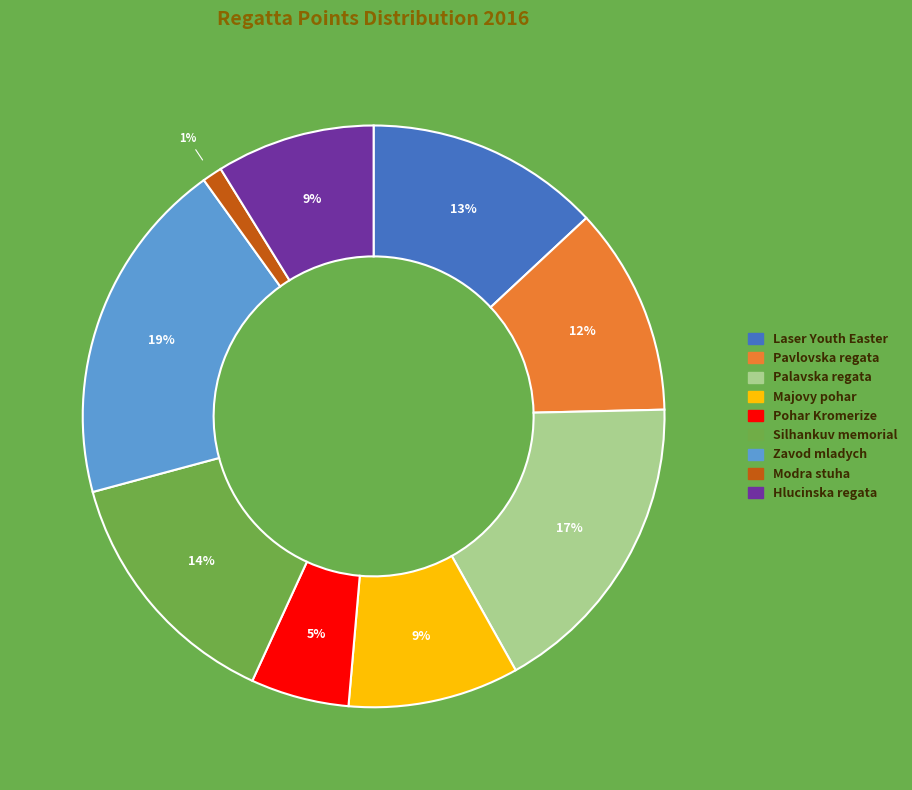

Do Modra stuha and Pohar Kromerize together represent more than half of the pie?

No